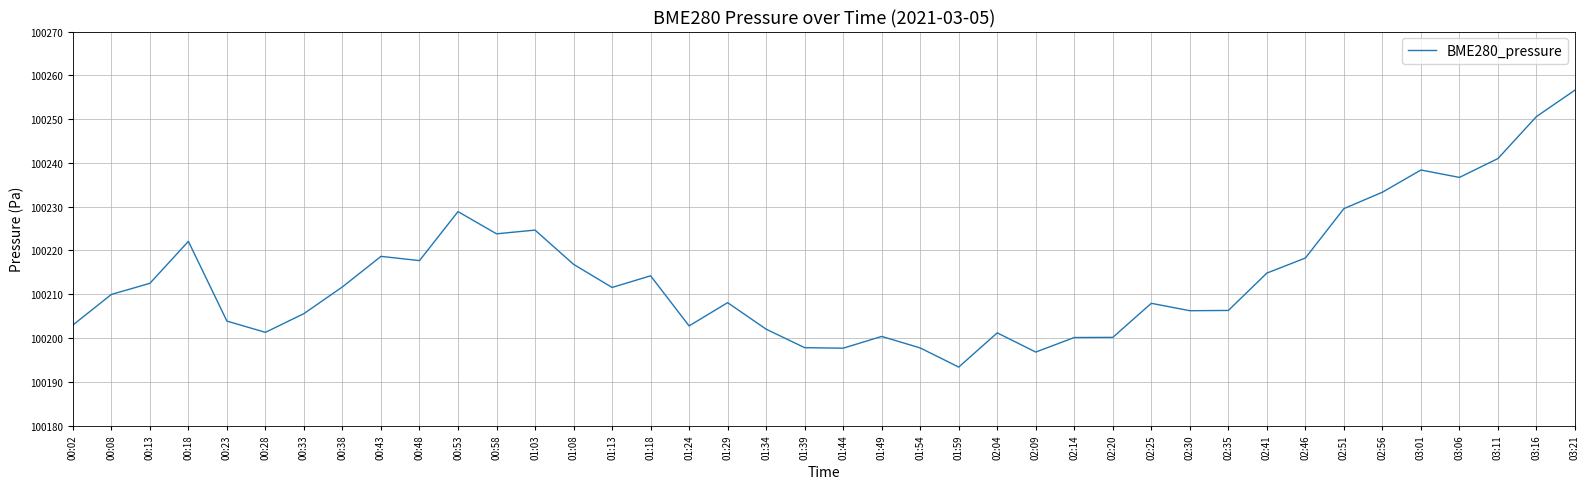

What position from the left is 03:11?

38